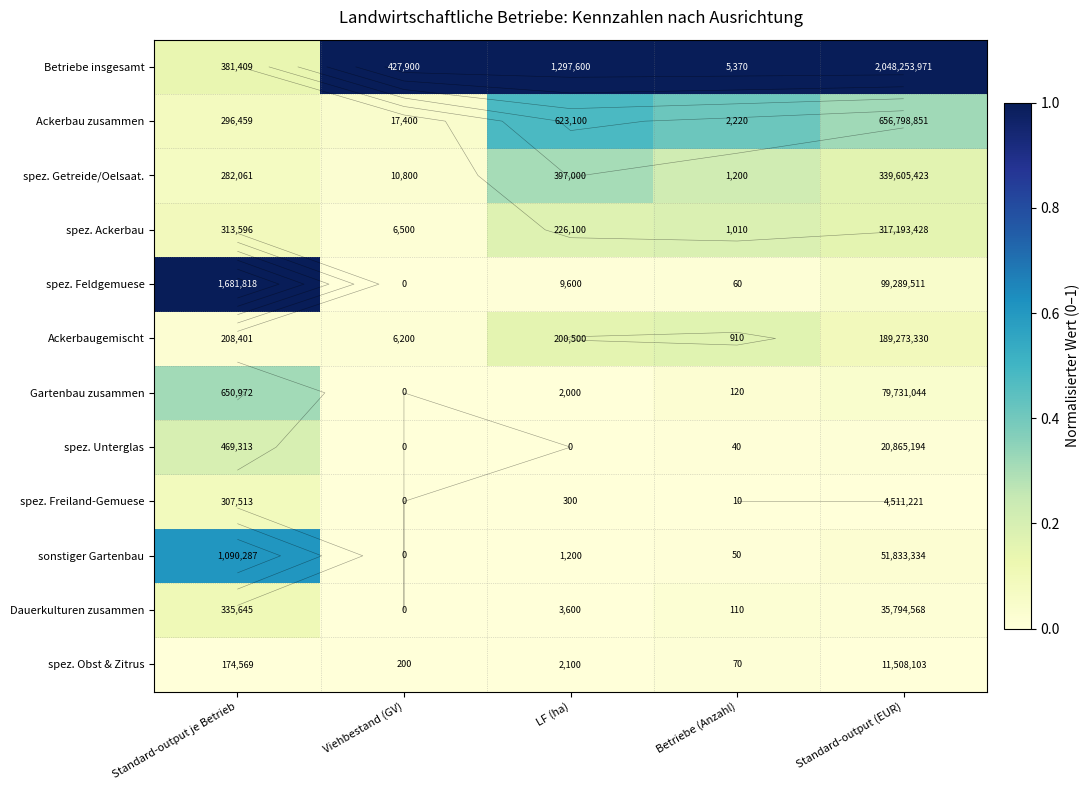

Is it true that sonstiger Gartenbau equals 0.3 at Viehbestand (GV)?

False